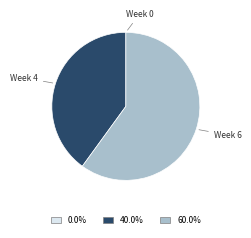

Which slice represents more than half of the pie?

Week 6